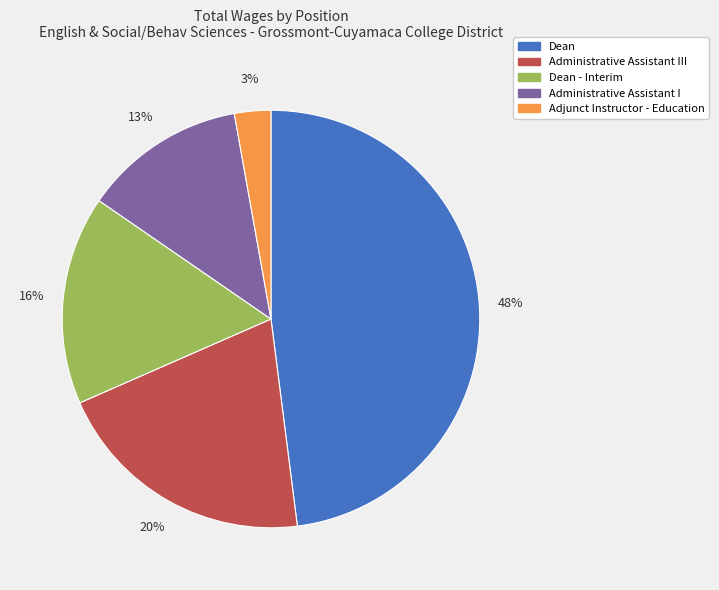

To the nearest percent, what is the difference between the Administrative Assistant III and Dean - Interim slice percentages?

4%